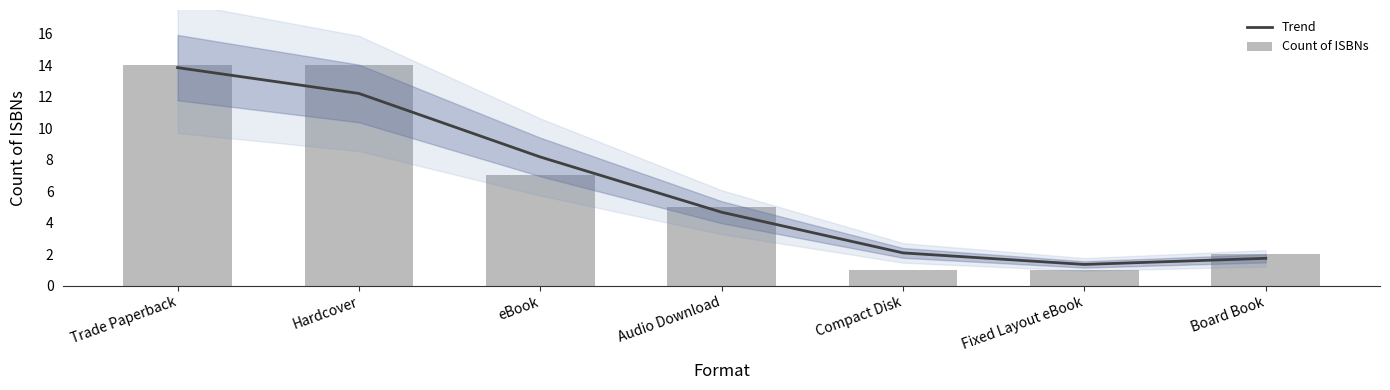

How many distinct data groups are displayed?

2